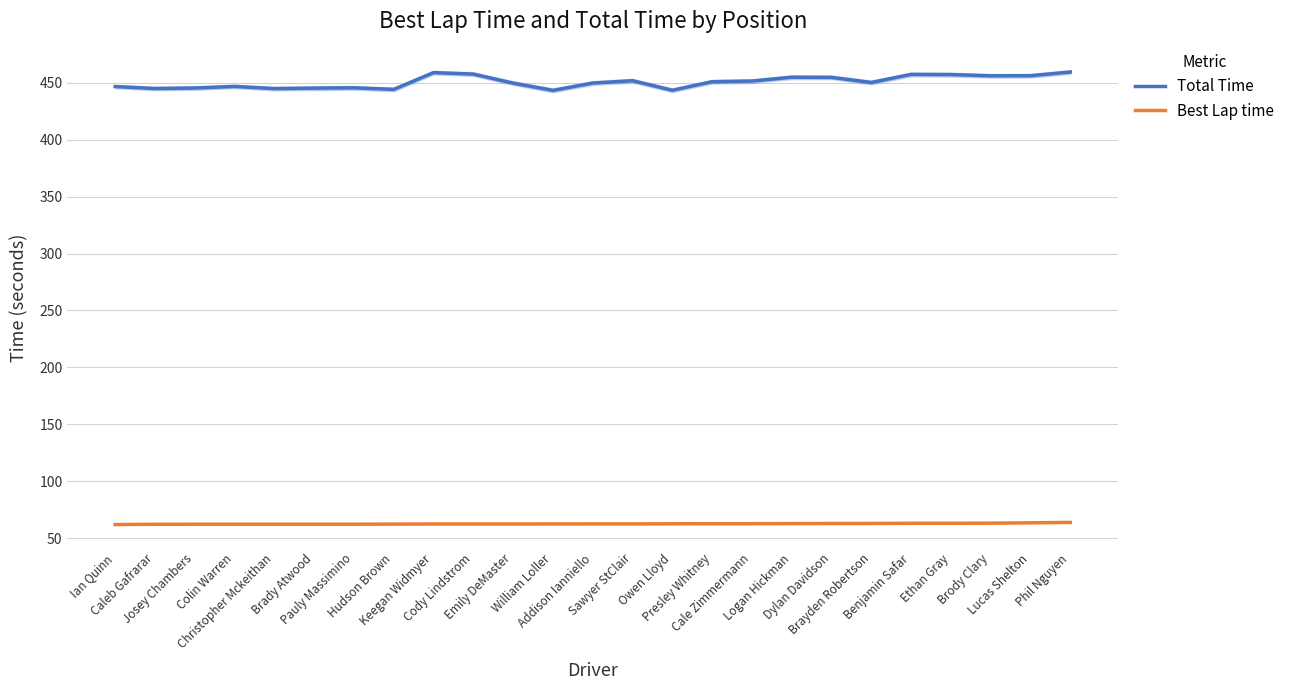

List the labels in order of Total Time value, largest first.

Phil Nguyen, Keegan Widmyer, Cody Lindstrom, Benjamin Safar, Ethan Gray, Lucas Shelton, Brody Clary, Logan Hickman, Dylan Davidson, Sawyer StClair, Cale Zimmermann, Presley Whitney, Brayden Robertson, Addison Ianniello, Emily DeMaster, Colin Warren, Ian Quinn, Pauly Massimino, Josey Chambers, Brady Atwood, Caleb Gafrarar, Christopher Mckeithan, Hudson Brown, Owen Lloyd, William Loller